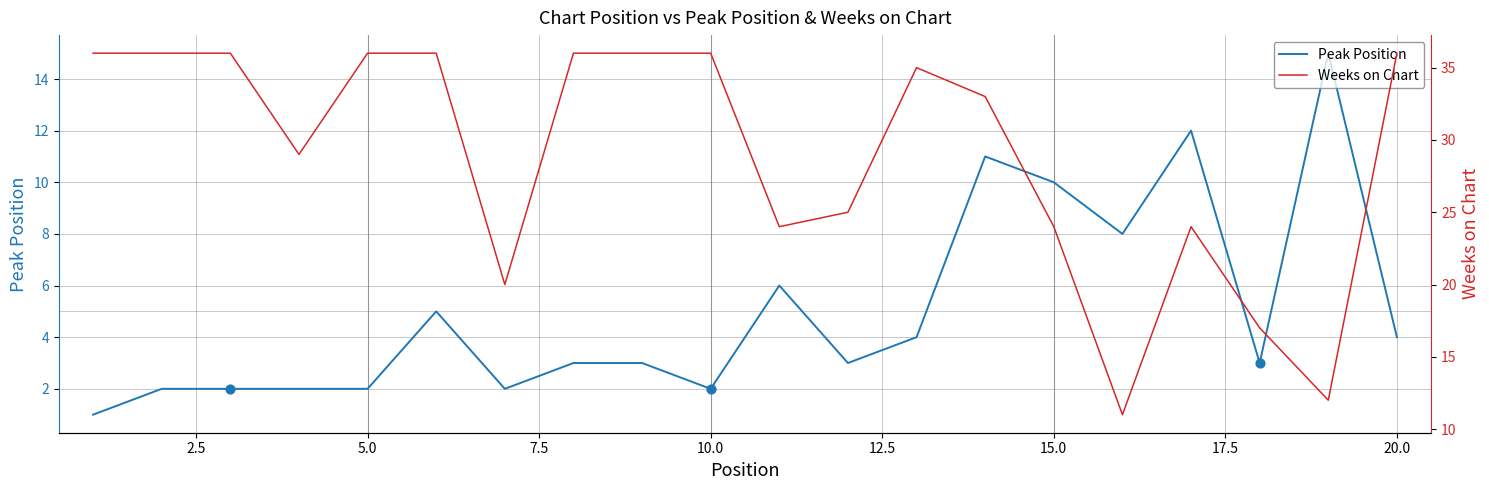

Which series contains the lowest Y value?

Peak Position